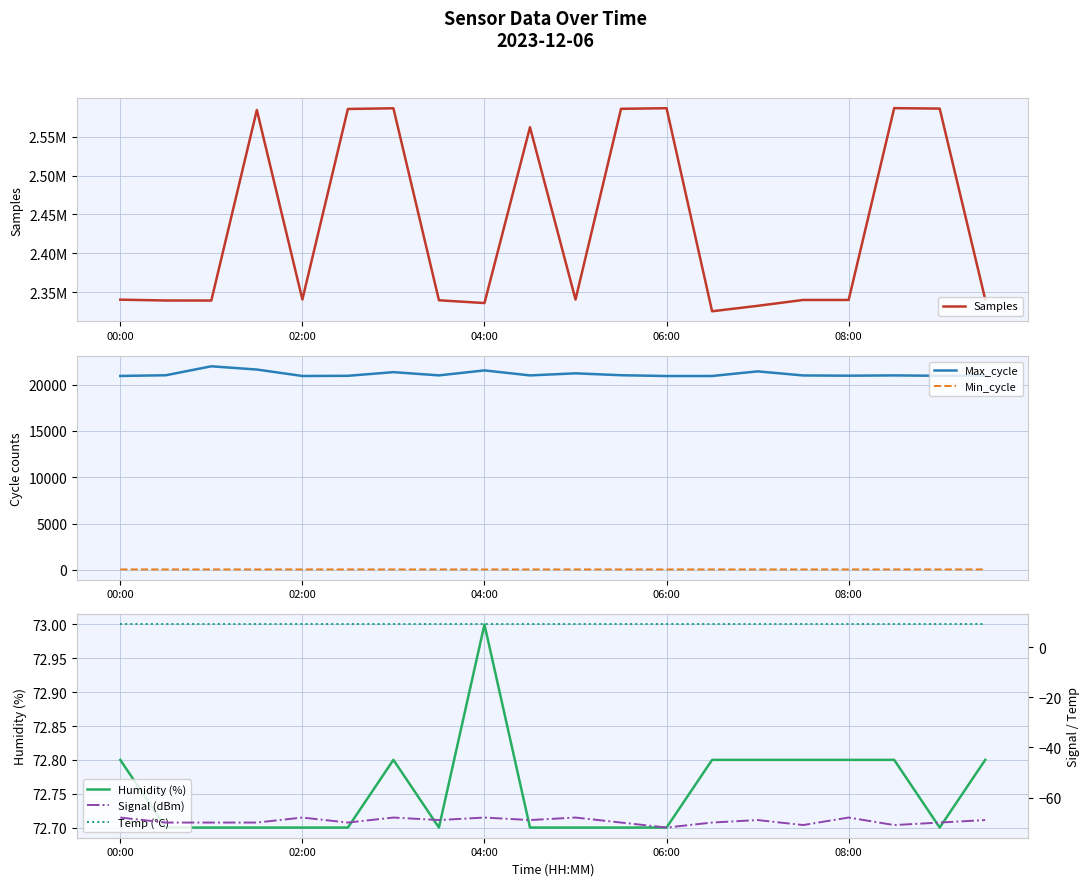

What is the difference between the highest and lowest values at 6?

2586641.0